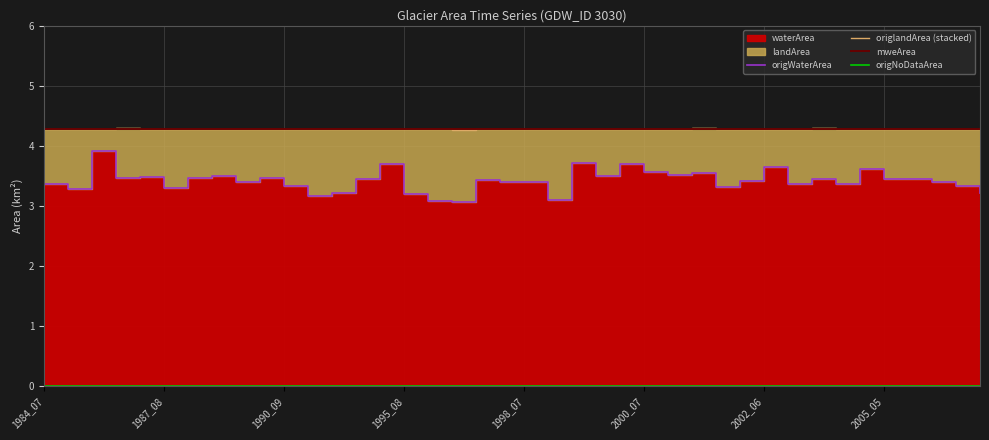

True or false: origWaterArea and origlandArea (stacked) intersect in this chart.

False